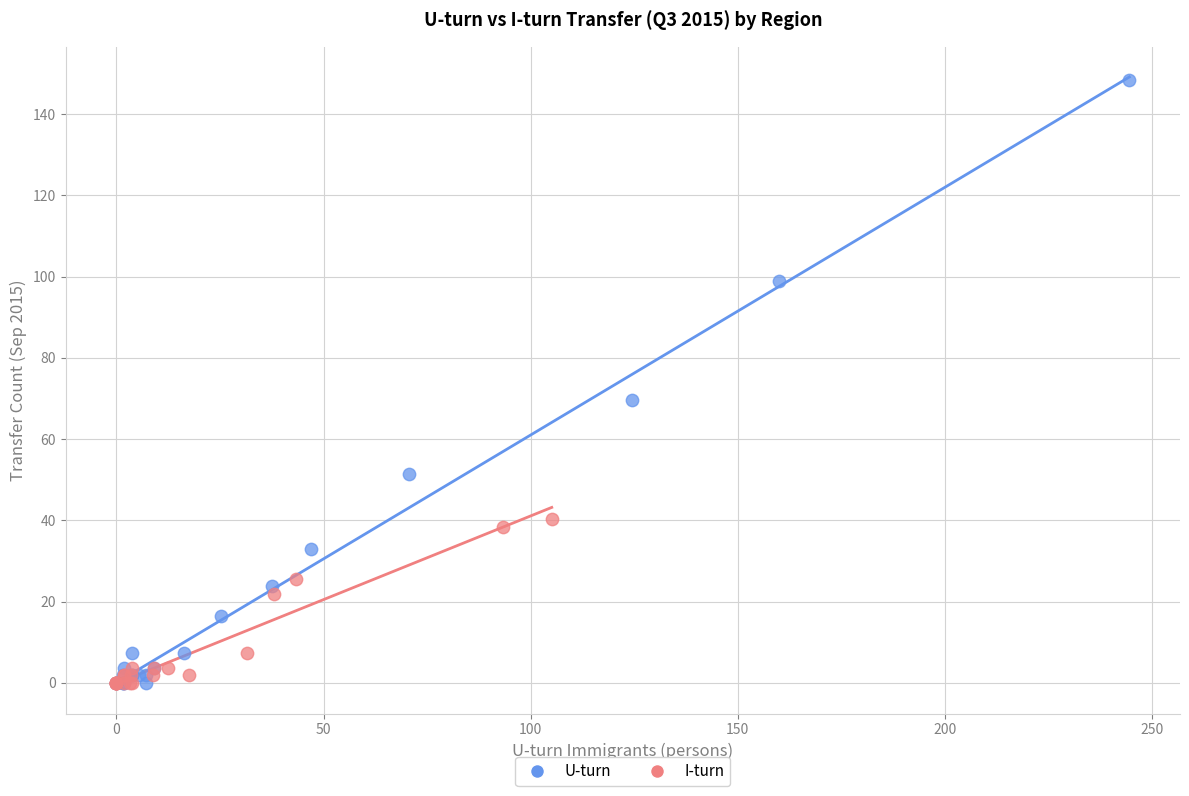

Which series has the widest spread of Y values?

U-turn